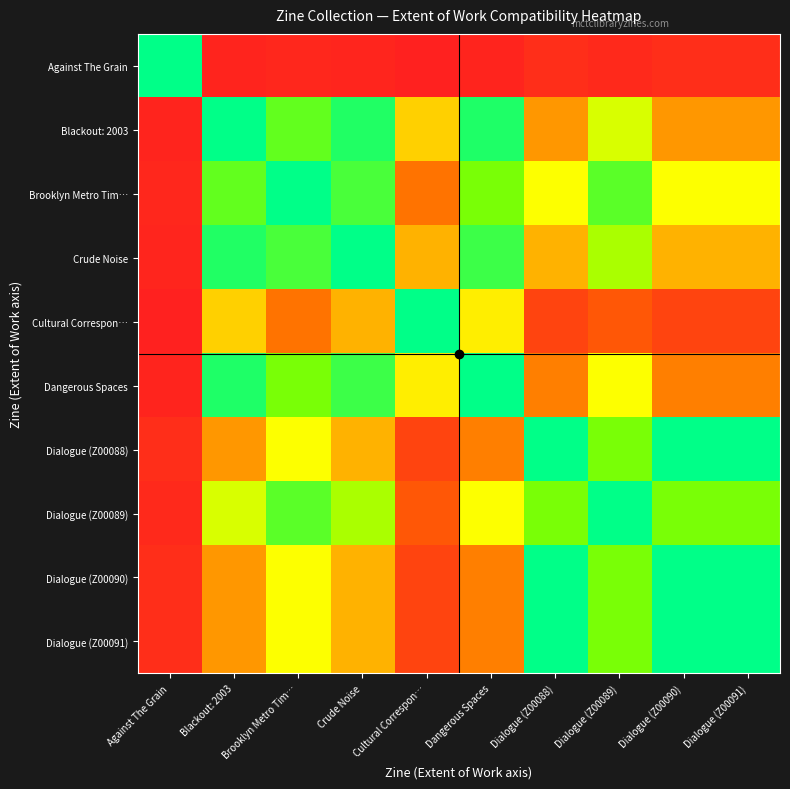

Which label corresponds to the largest value in the chart?

Against The Grain